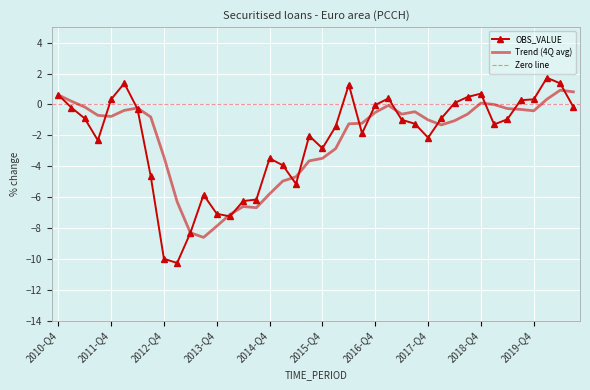

What is the value of the 34th point from the left?

-1.3